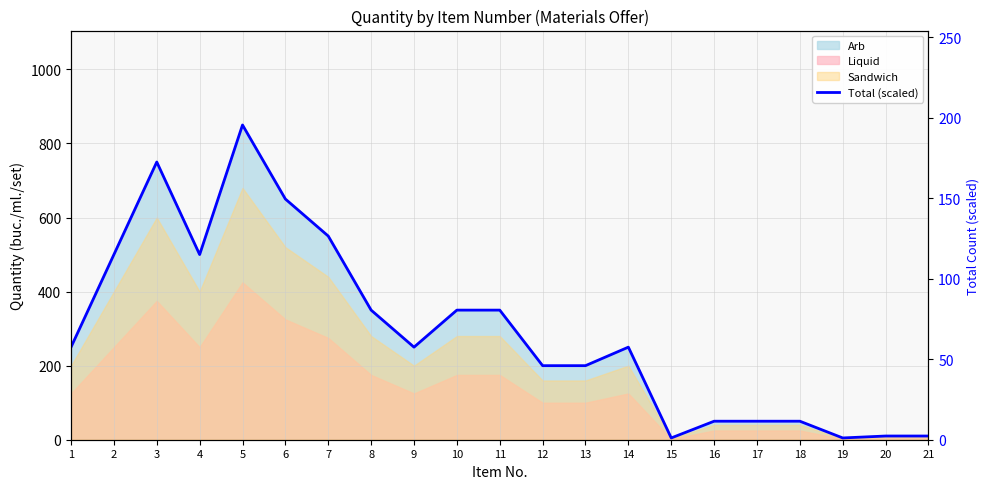

What is the change in value from 5 to 7?

-69.0